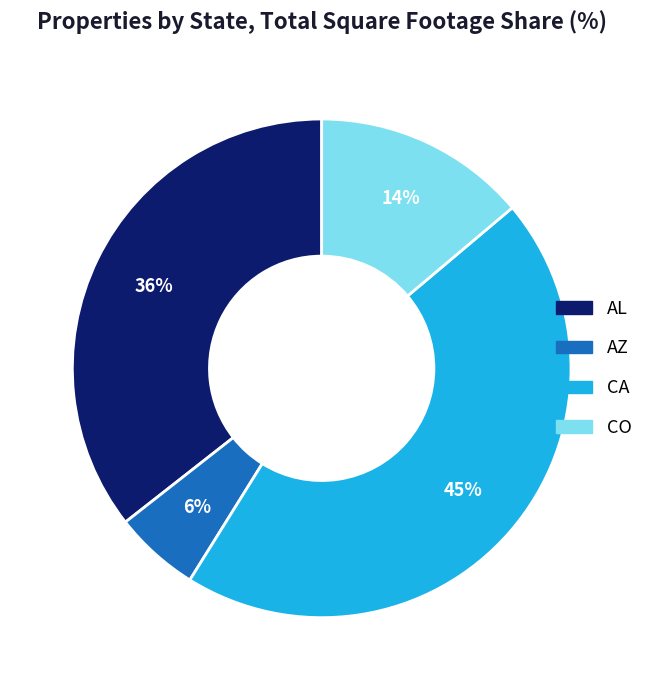

To the nearest percent, what is the difference between the largest and smallest slice percentages?

39%